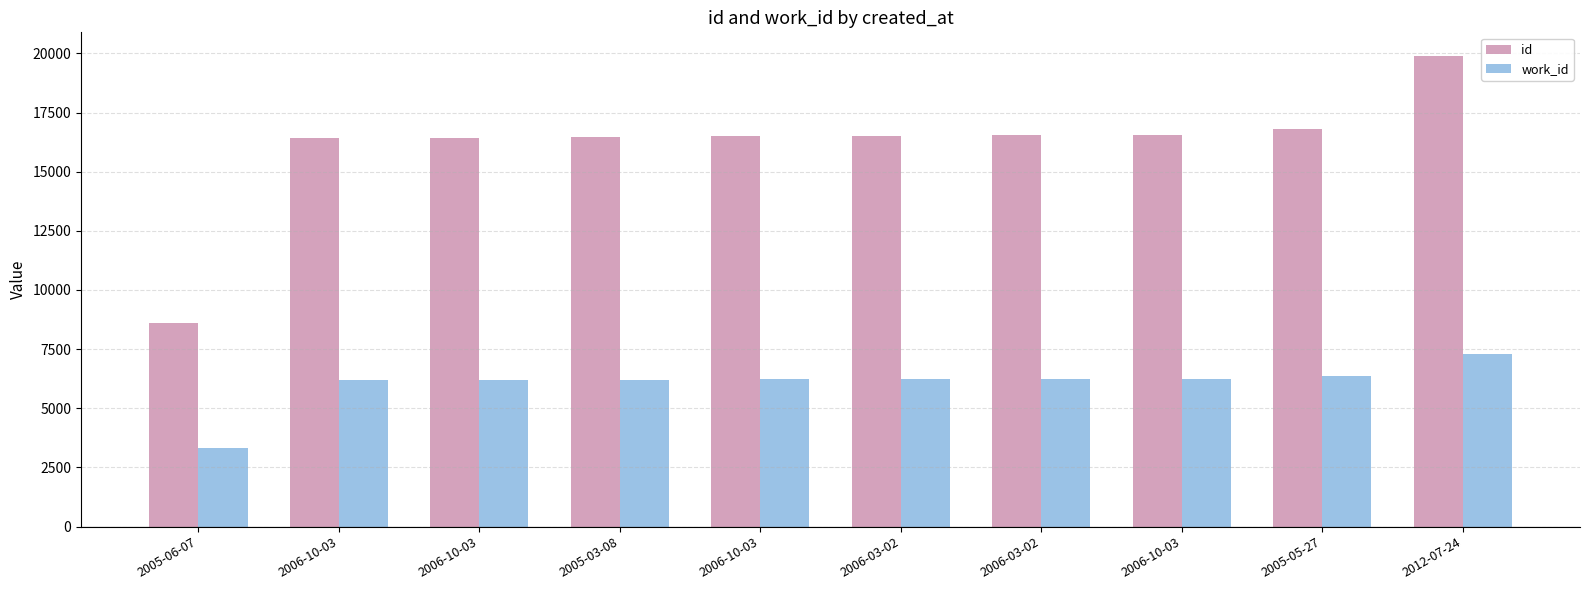

What are all the series names shown in the legend?

id, work_id